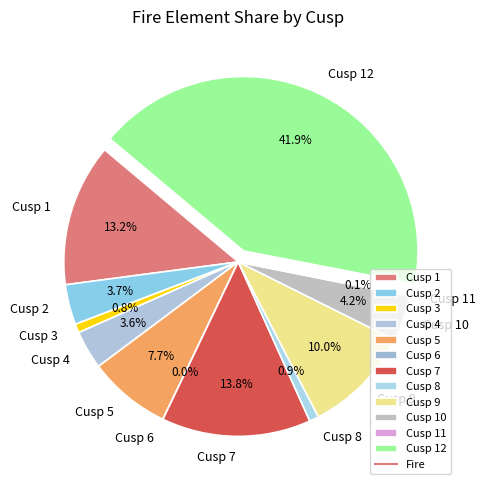

Combined, what portion of the pie is Cusp 3 and Cusp 4?

4.4%